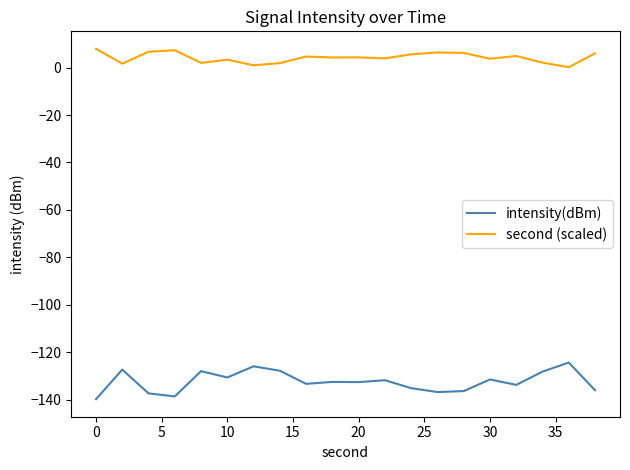

True or false: intensity(dBm) and second (scaled) intersect in this chart.

False